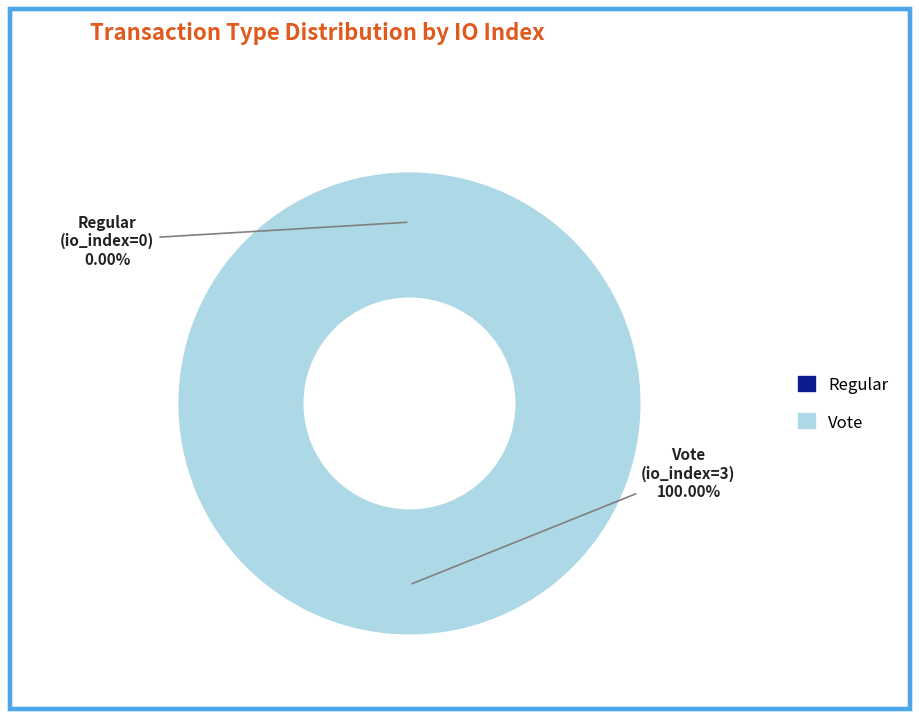

Which category accounts for the majority?

Vote (io_index=3)